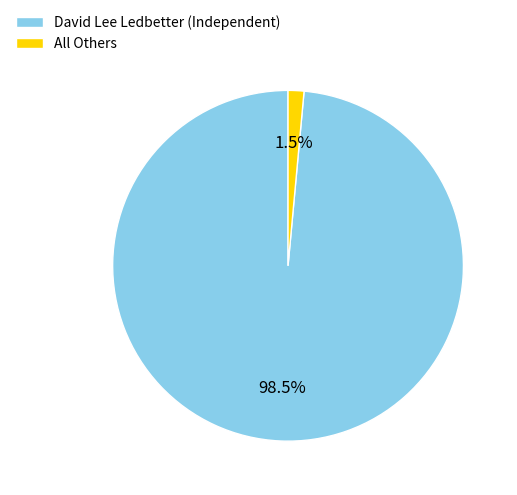

To the nearest percent, what is the combined percentage of David Lee Ledbetter (Independent) and All Others?

100%